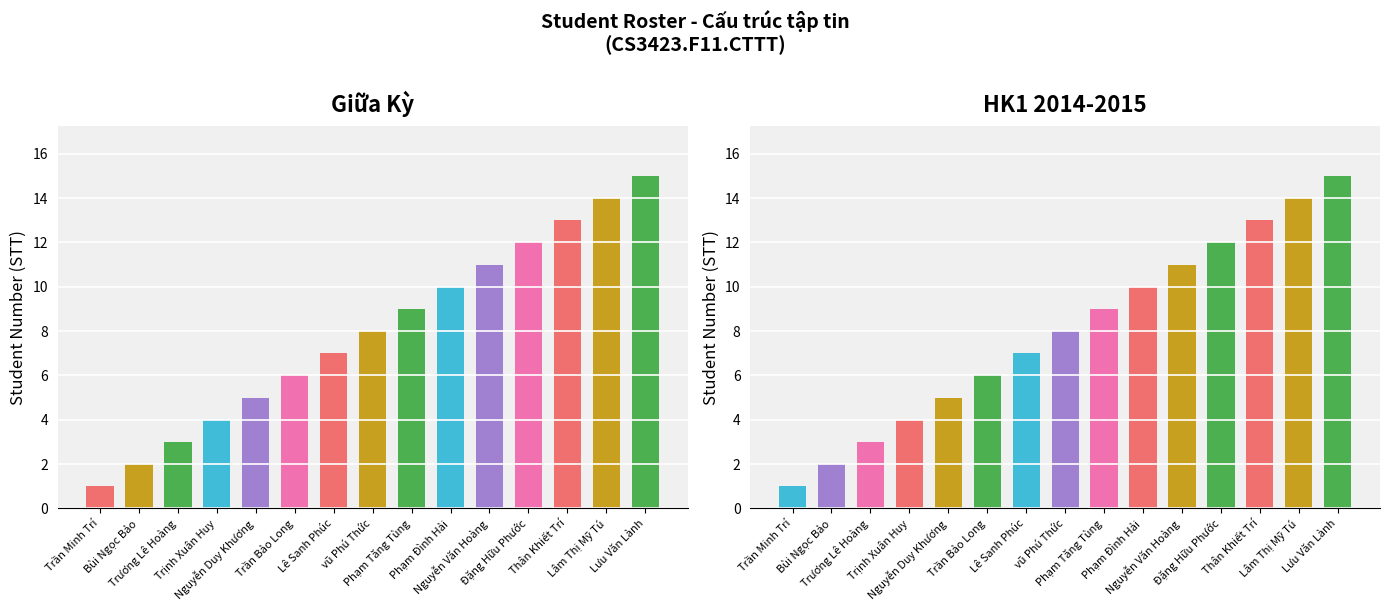

Is it true that the value at vũ Phú Thức is 4?

False